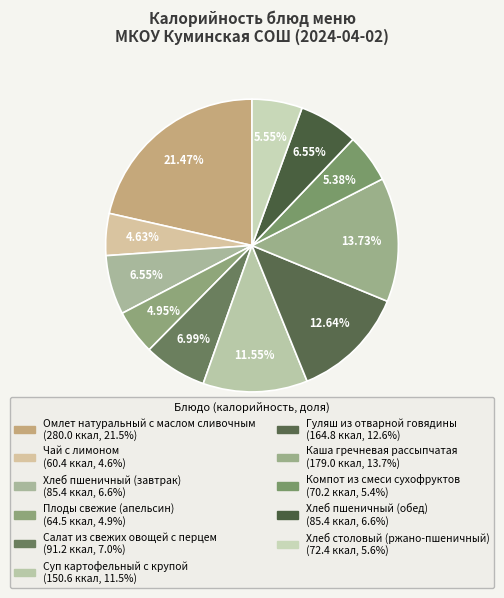

To the nearest percent, what portion does Компот из смеси сухофруктов represent?

5%